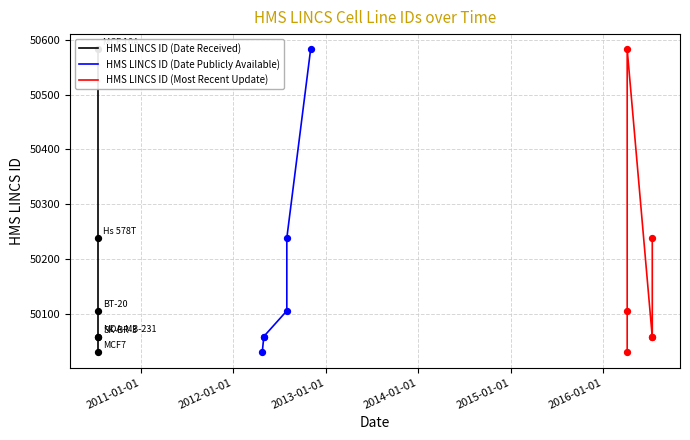

Is the value of HMS LINCS ID (Most Recent Update) at 2011-01-01 greater than the value of HMS LINCS ID (Date Publicly Available) at 2011-01-01?

Yes